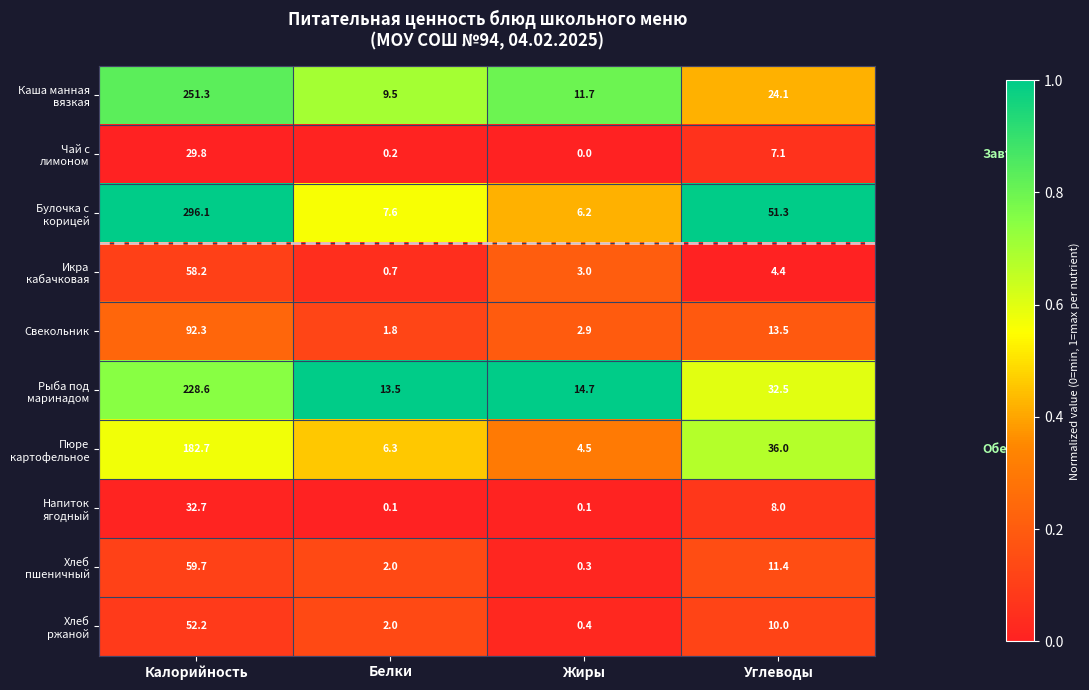

What is the total value across all series at Калорийность?

1283.6